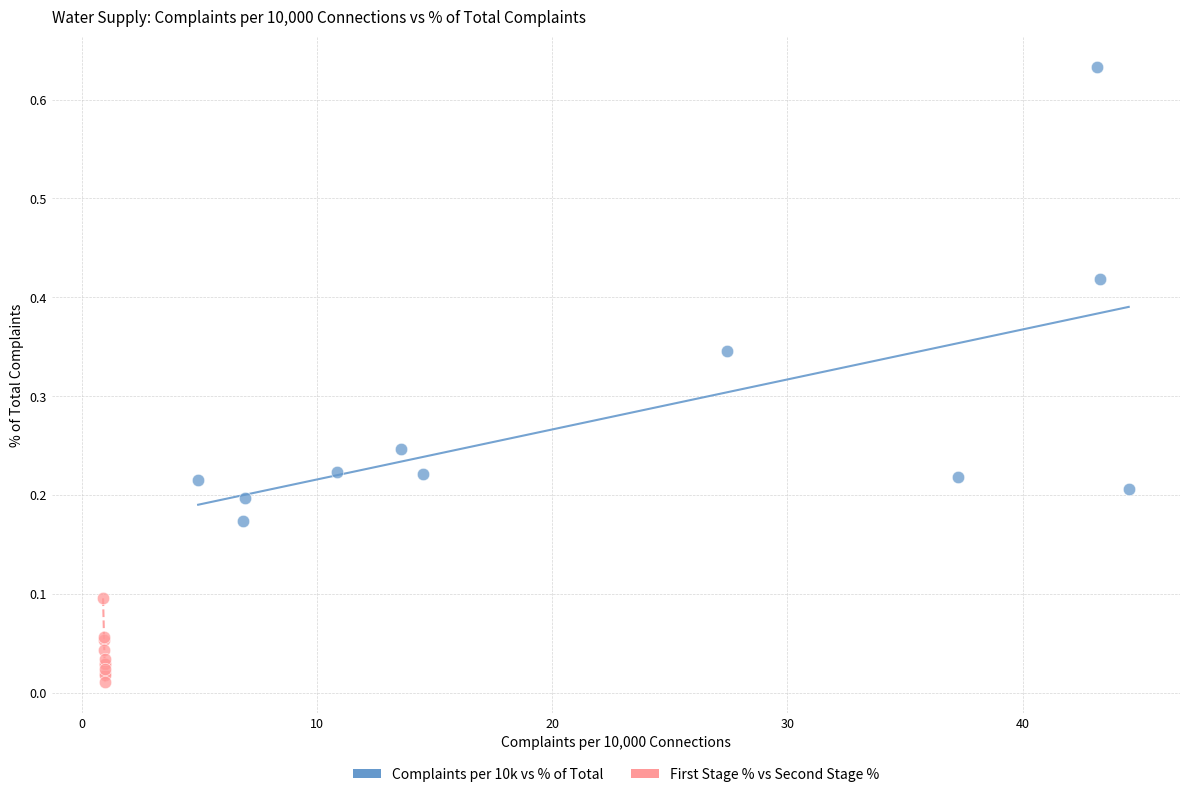

Which series has the largest Y range (max minus min)?

Complaints per 10k vs % of Total